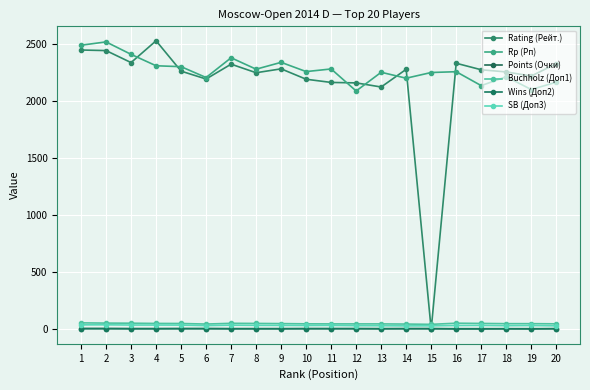

Which series ends up on top after the final intersection of Rating (Рейт.) and Wins (Доп2)?

Rating (Рейт.)